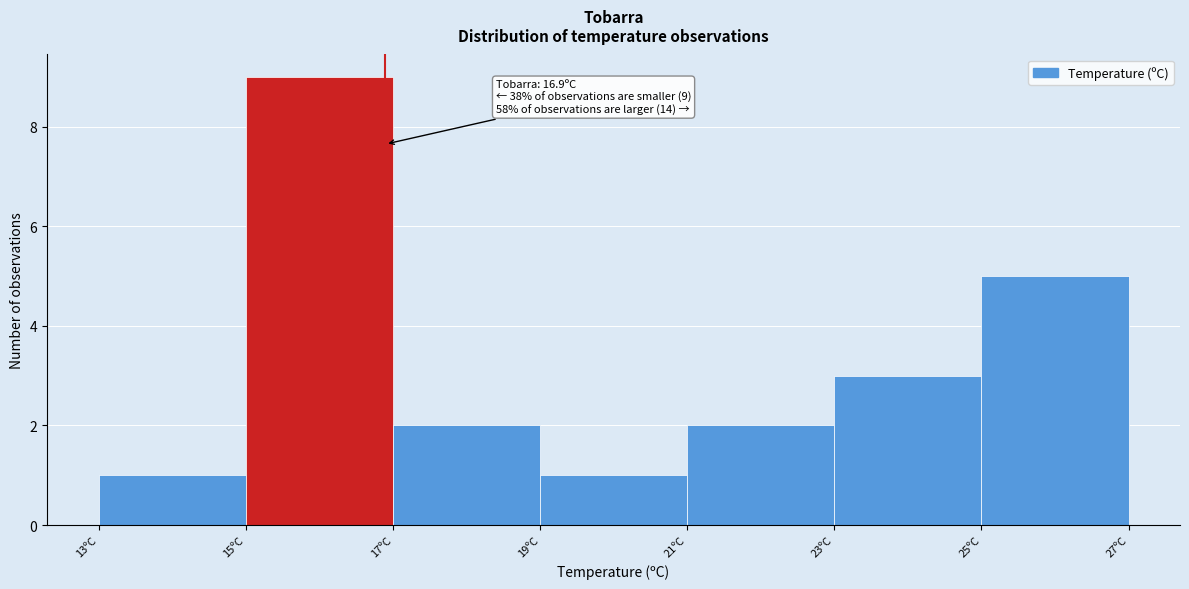

Which range on the x-axis has the tallest bar?

15 to 17